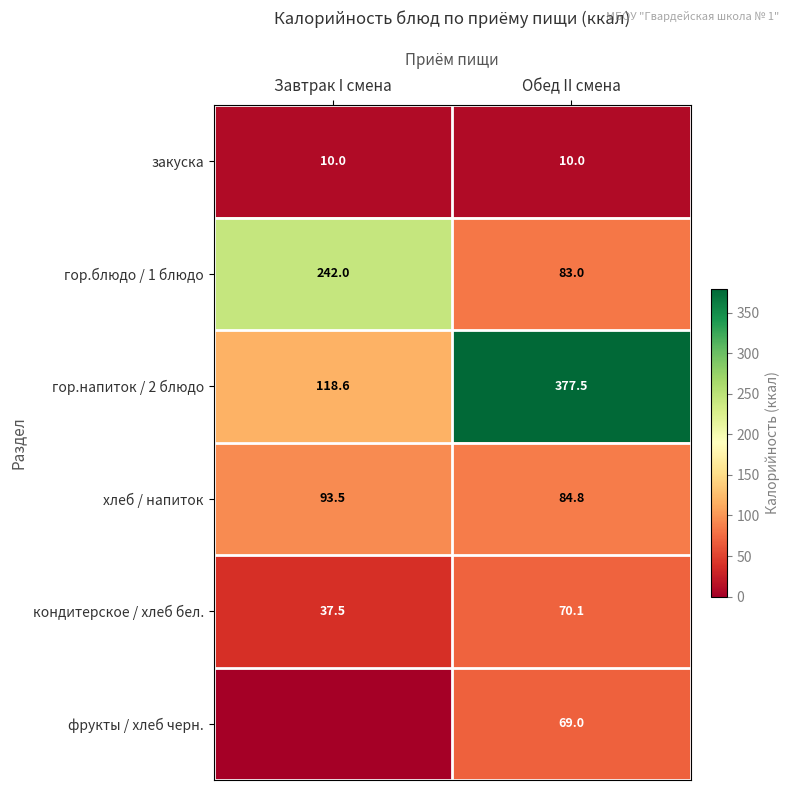

What is the spread (max minus min) of values at Обед II смена?

367.5